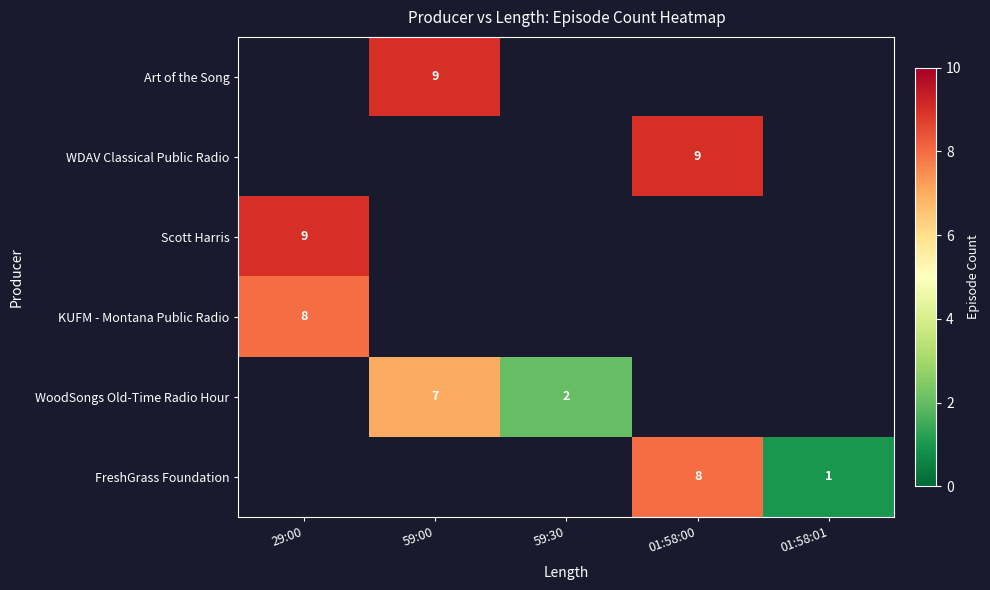

The value of KUFM - Montana Public Radio at 29:00 is 8. True or false?

True